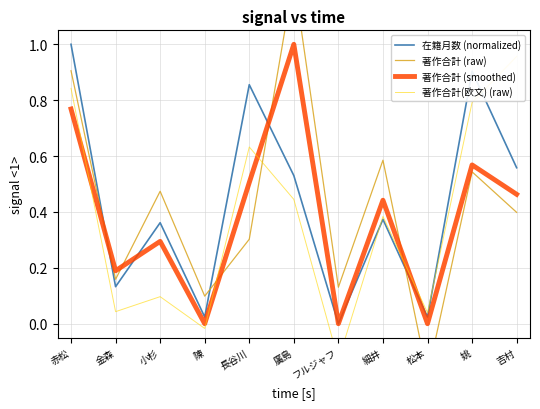

Rank the series by their maximum value, from highest to lowest.

著作合計 (raw), 在籍月数 (normalized), 著作合計 (smoothed), 著作合計(欧文) (raw)